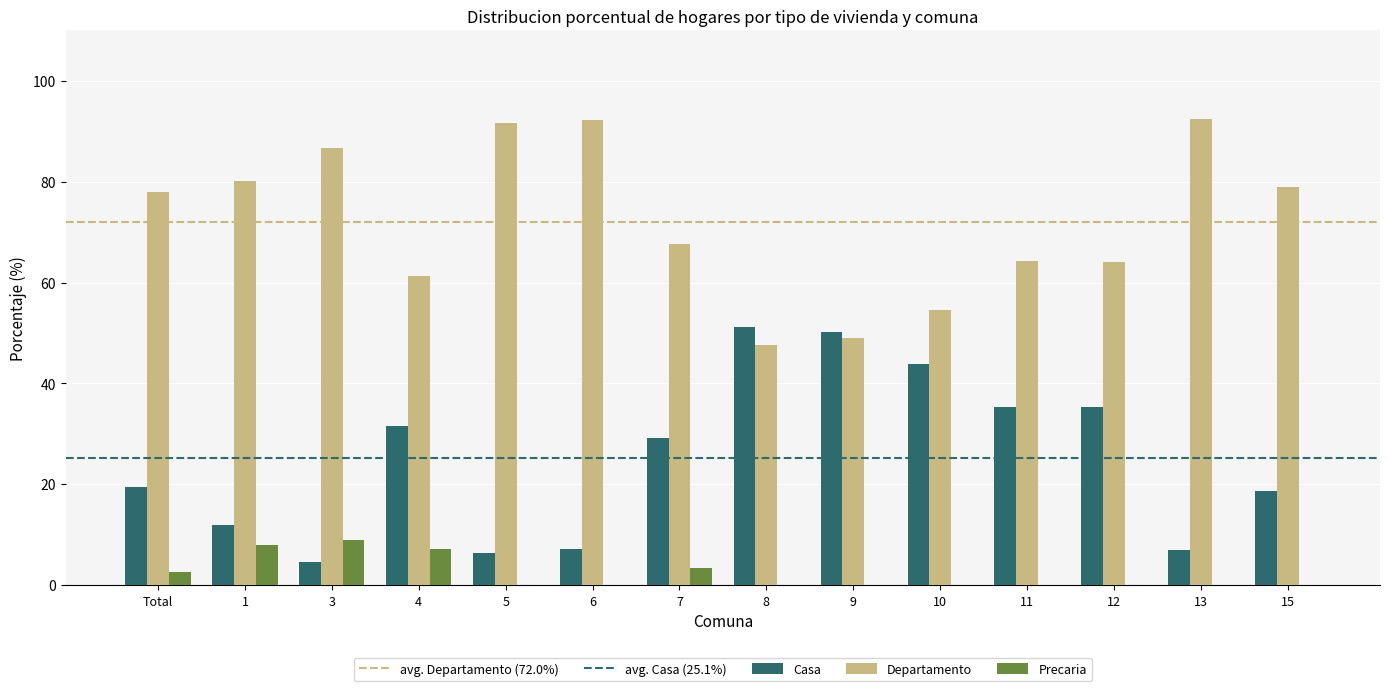

The value of Departamento at Total is 128.0. True or false?

False